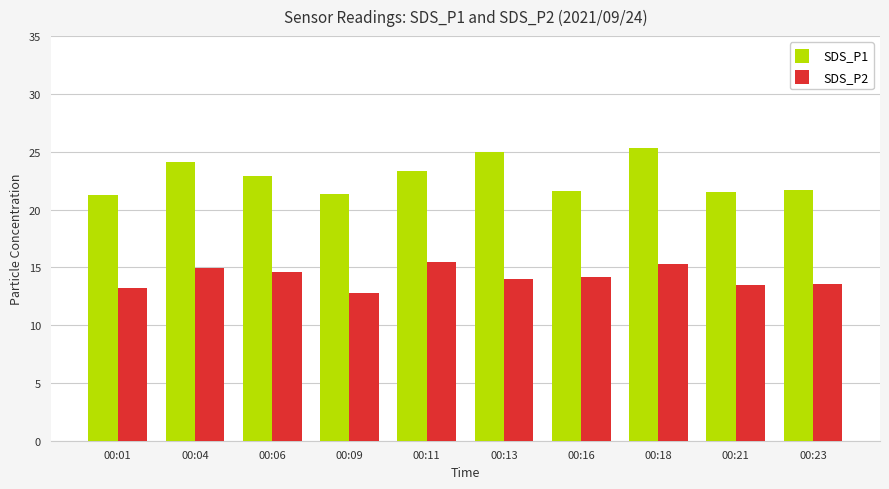

The value of SDS_P1 at 00:21 is 21.6. True or false?

True